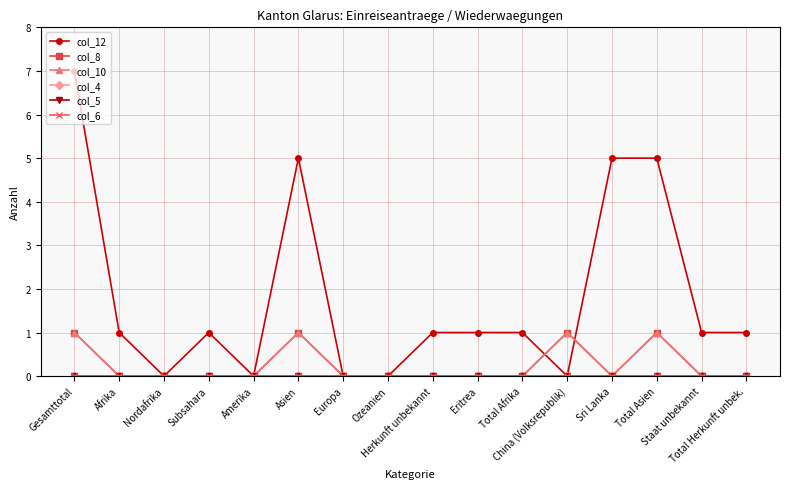

What is the average value of the col_12 series?

2